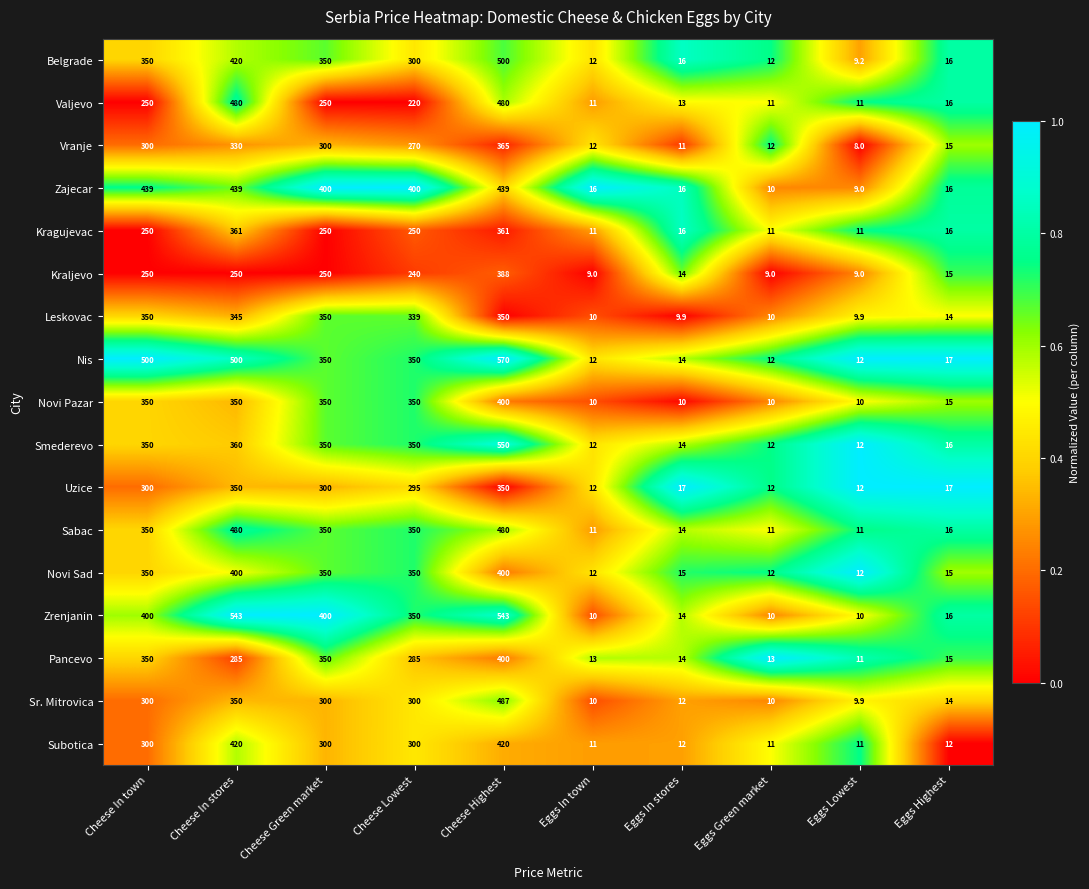

At how many categories does at least one series exceed 103?

5